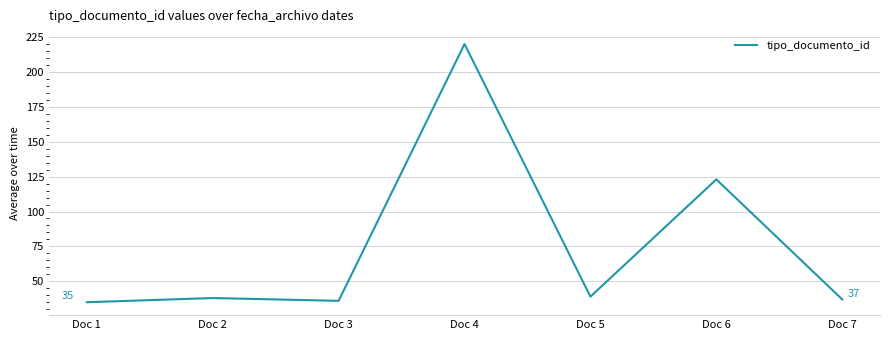

How many interior local valleys (lower than both neighbors) does the data have?

2